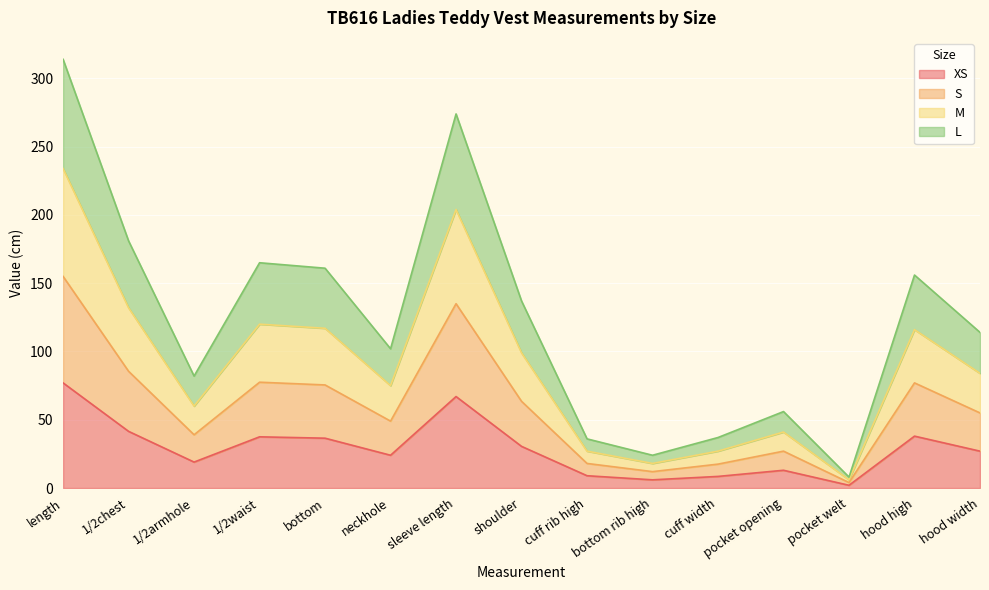

At which category is the sum across all series the highest?

length